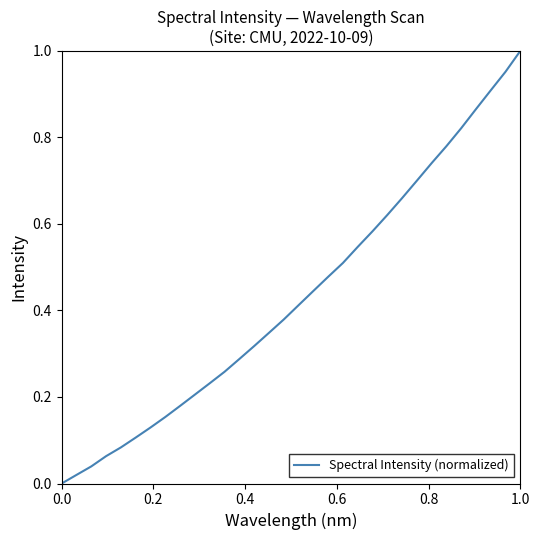

Does the chart display data point markers on the line(s)?

No